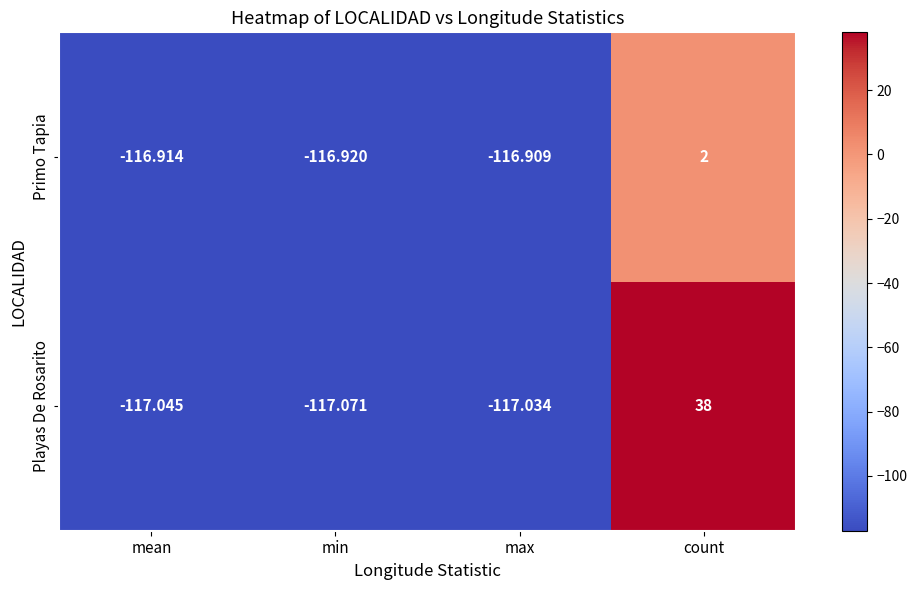

How many data points in Playas De Rosarito are above -117?

1